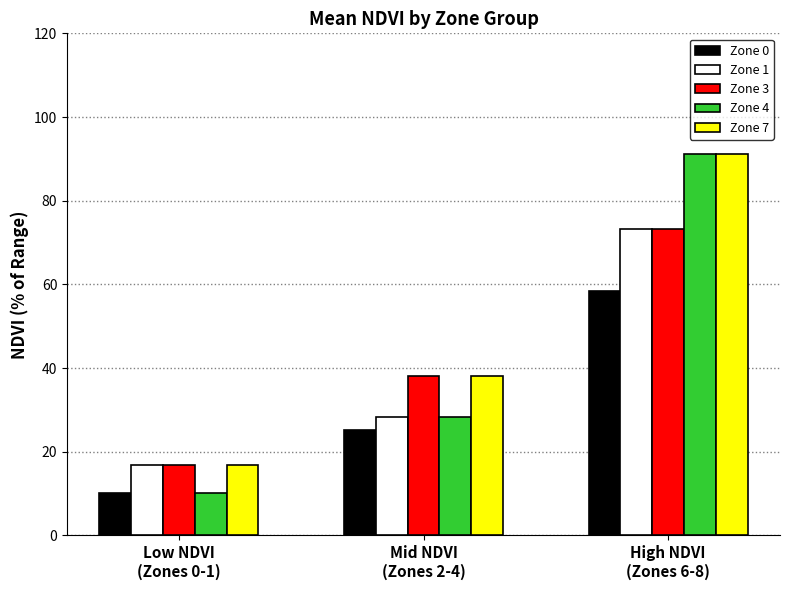

How many bars are there in total?

15